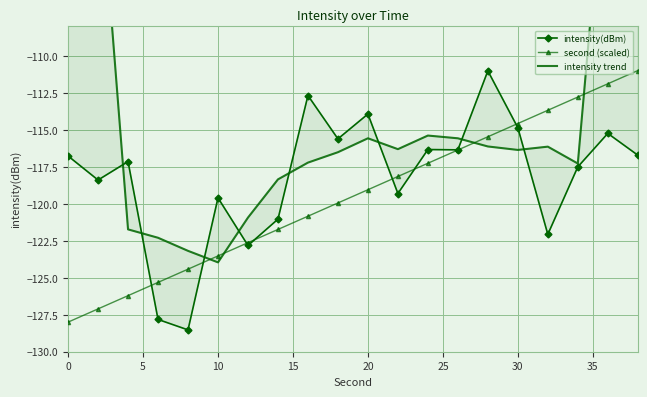

What is the minimum value for second (scaled)?

-128.0